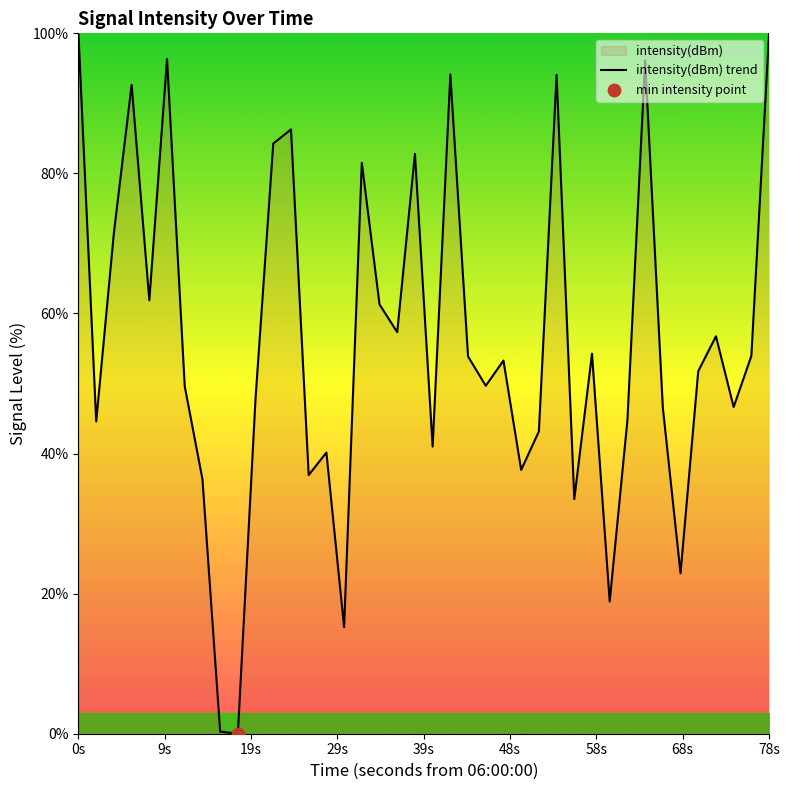

What is the difference between the maximum and minimum values?

100.0